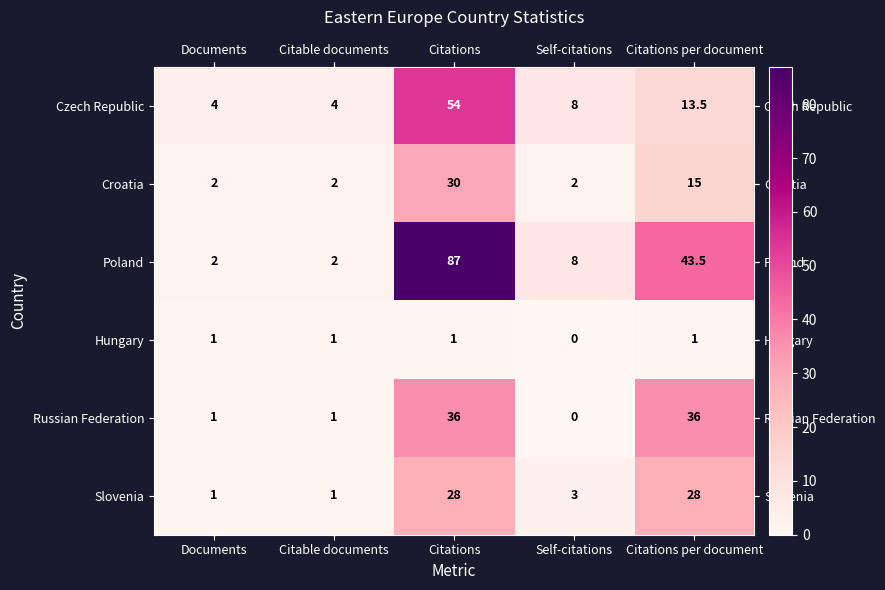

How many series are shown in this chart?

6